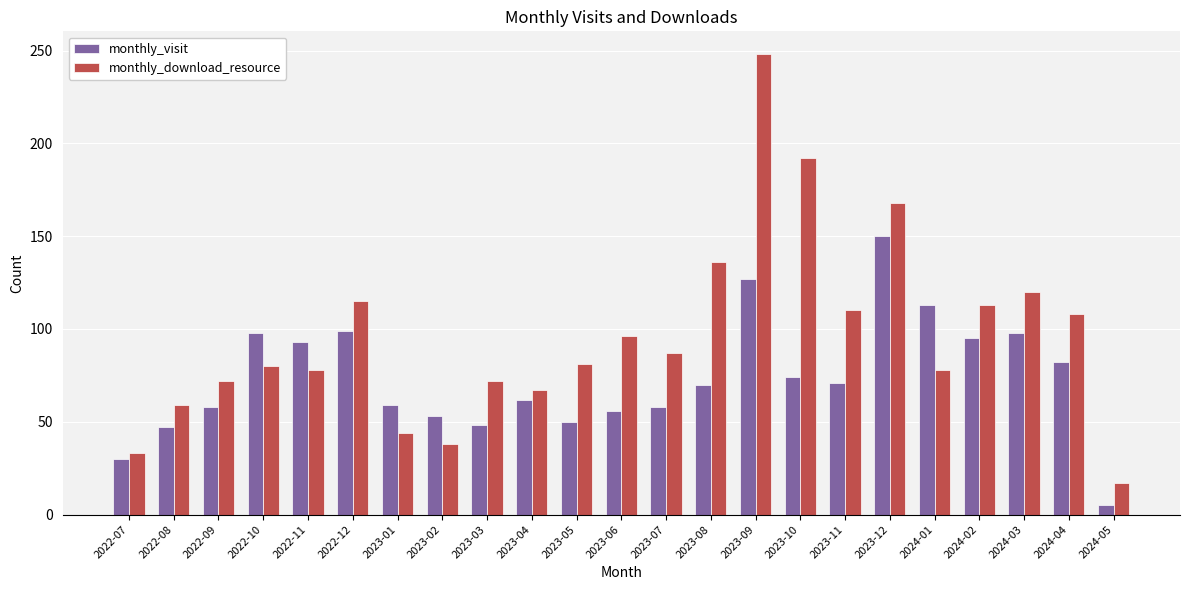

What are all the series names shown in the legend?

monthly_visit, monthly_download_resource